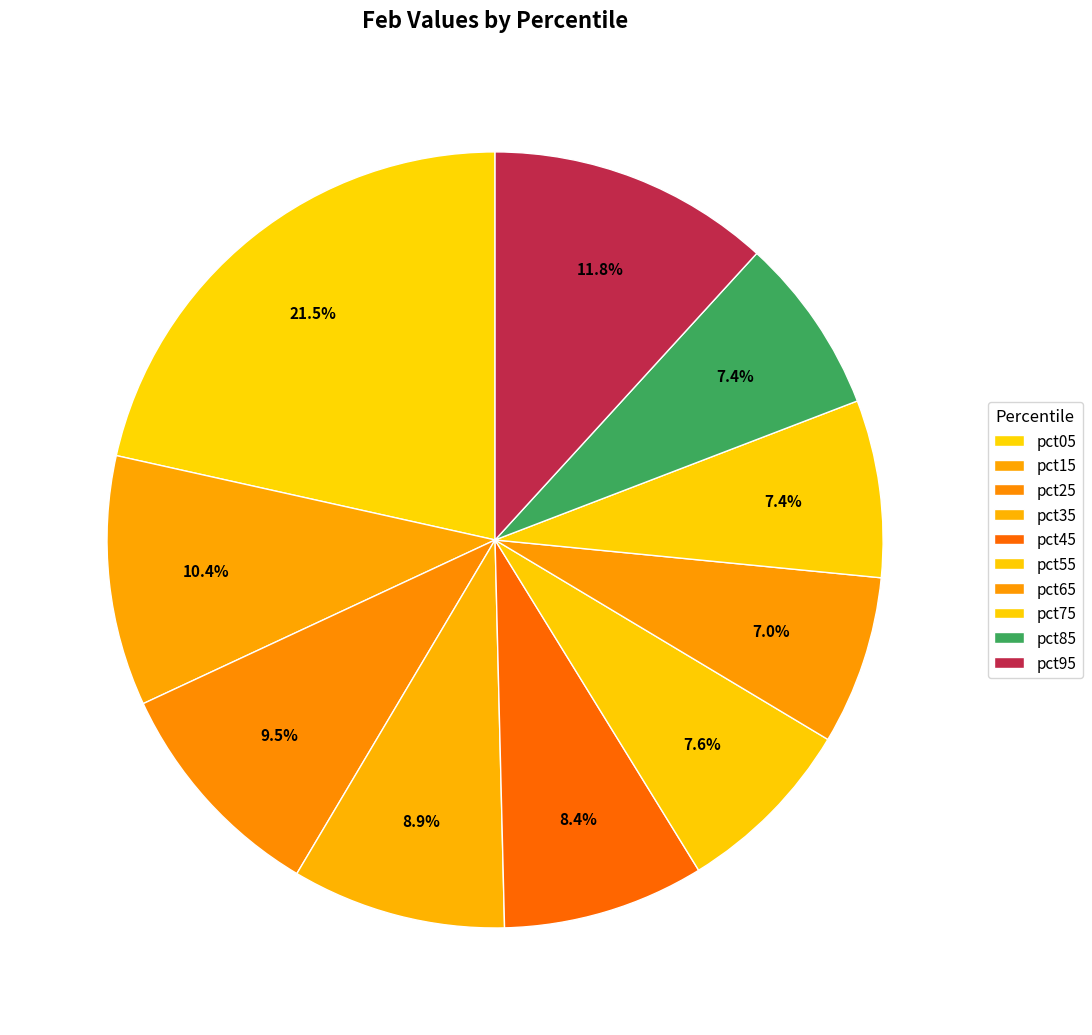

What is the smallest slice in the pie chart?

pct65